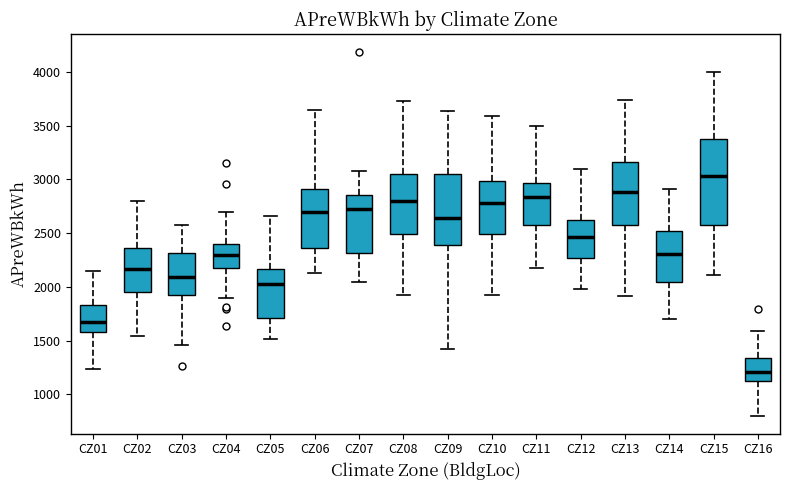

Reading left to right, read every box against the y-axis: the position of its median line, the range the box covers, and the ends of its whiskers. The values are not printed on the chart, so give them approximately, as read against the axis.

CZ01: median 1700, box 1600 to 1850, whiskers 1250 to 2150
CZ02: median 2150, box 1950 to 2350, whiskers 1550 to 2800
CZ03: median 2100, box 1950 to 2300, whiskers 1450 to 2600
CZ04: median 2300, box 2150 to 2400, whiskers 1900 to 2700
CZ05: median 2000, box 1700 to 2150, whiskers 1500 to 2650
CZ06: median 2700, box 2350 to 2900, whiskers 2150 to 3650
CZ07: median 2750, box 2300 to 2850, whiskers 2050 to 3100
CZ08: median 2800, box 2500 to 3050, whiskers 1950 to 3750
CZ09: median 2650, box 2400 to 3050, whiskers 1400 to 3650
CZ10: median 2800, box 2500 to 3000, whiskers 1900 to 3600
CZ11: median 2850, box 2550 to 2950, whiskers 2150 to 3500
CZ12: median 2450, box 2250 to 2650, whiskers 2000 to 3100
CZ13: median 2900, box 2600 to 3150, whiskers 1900 to 3750
CZ14: median 2300, box 2050 to 2500, whiskers 1700 to 2900
CZ15: median 3050, box 2600 to 3400, whiskers 2100 to 4000
CZ16: median 1200, box 1100 to 1350, whiskers 800 to 1600